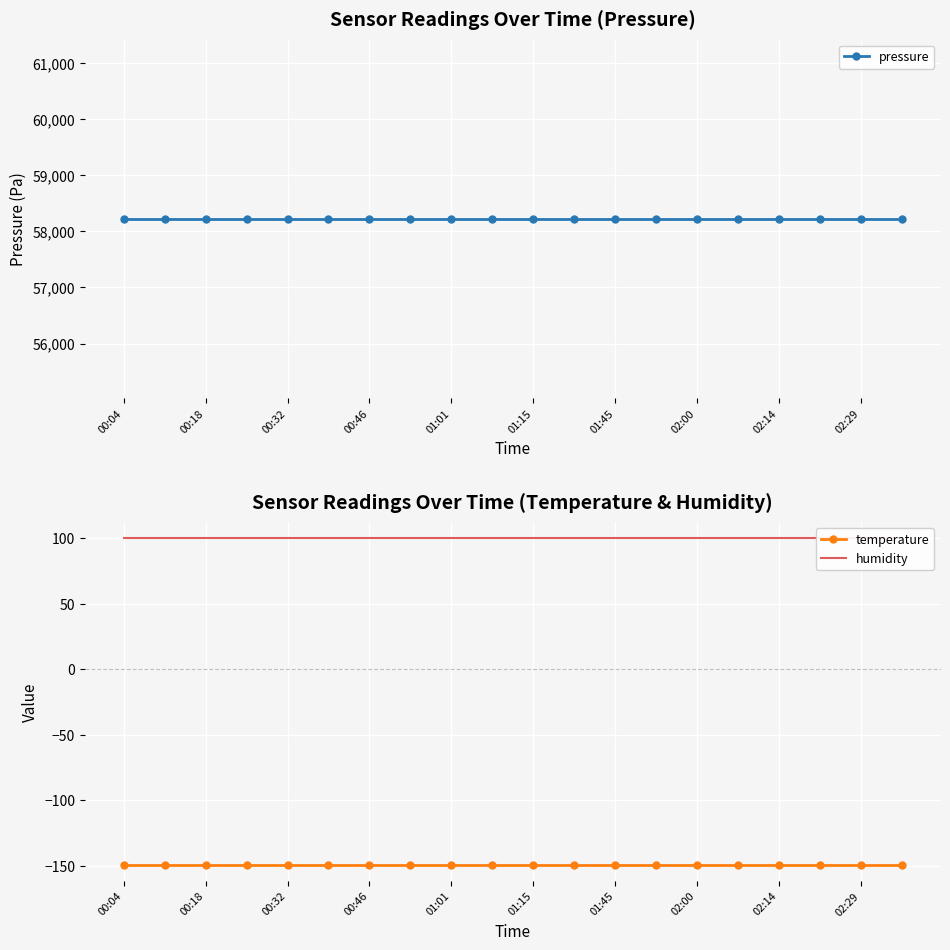

Reading left to right, extract all data points from this chart.

pressure: 58226.5	58226.5	58226.5	58226.5	58226.5	58226.5	58226.5	58226.5	58226.5	58226.5	58226.5	58226.5	58226.5	58226.5	58226.5	58226.5	58226.5	58226.5	58226.5	58226.5
temperature: -148.9	-148.9	-148.9	-148.9	-148.9	-148.9	-148.9	-148.9	-148.9	-148.9	-148.9	-148.9	-148.9	-148.9	-148.9	-148.9	-148.9	-148.9	-148.9	-148.9
humidity: 100.0	100.0	100.0	100.0	100.0	100.0	100.0	100.0	100.0	100.0	100.0	100.0	100.0	100.0	100.0	100.0	100.0	100.0	100.0	100.0